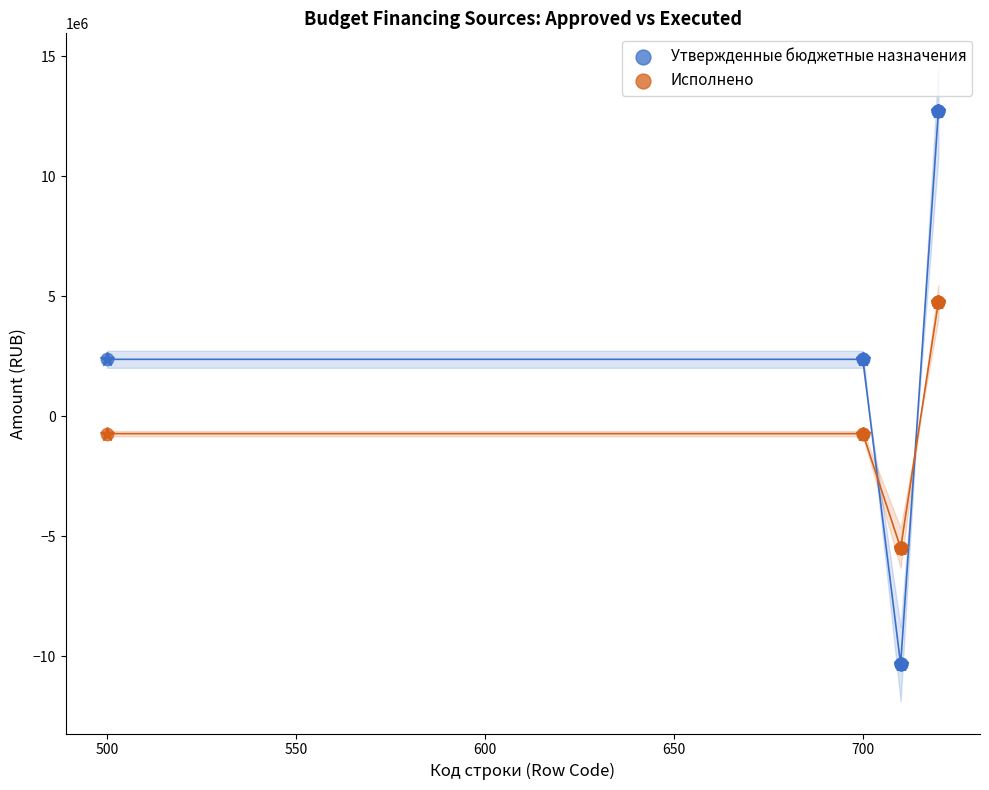

What is the X range (max minus min) for the scatter plot?

220.0